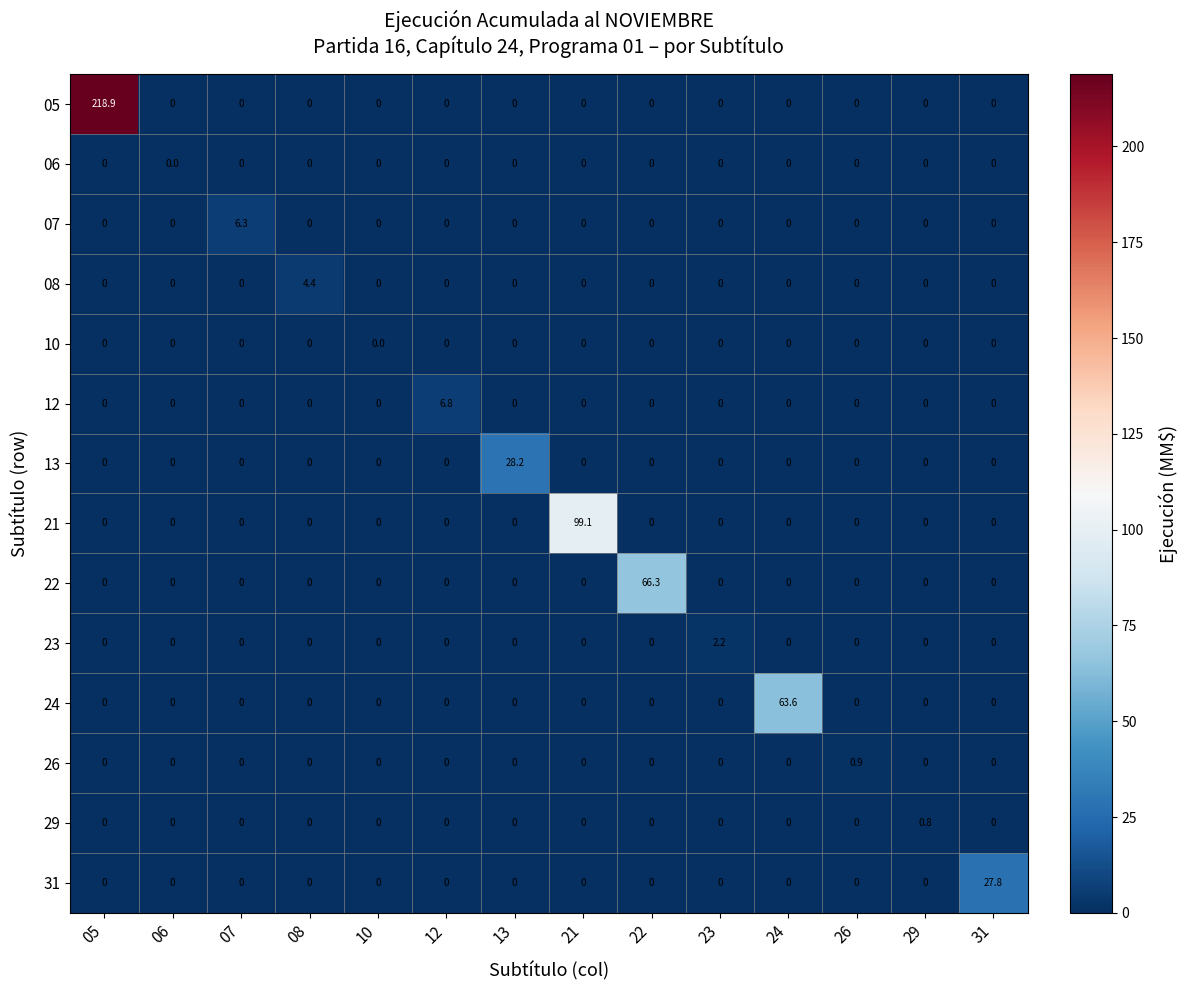

What is the average value of the 31 series?

2.0